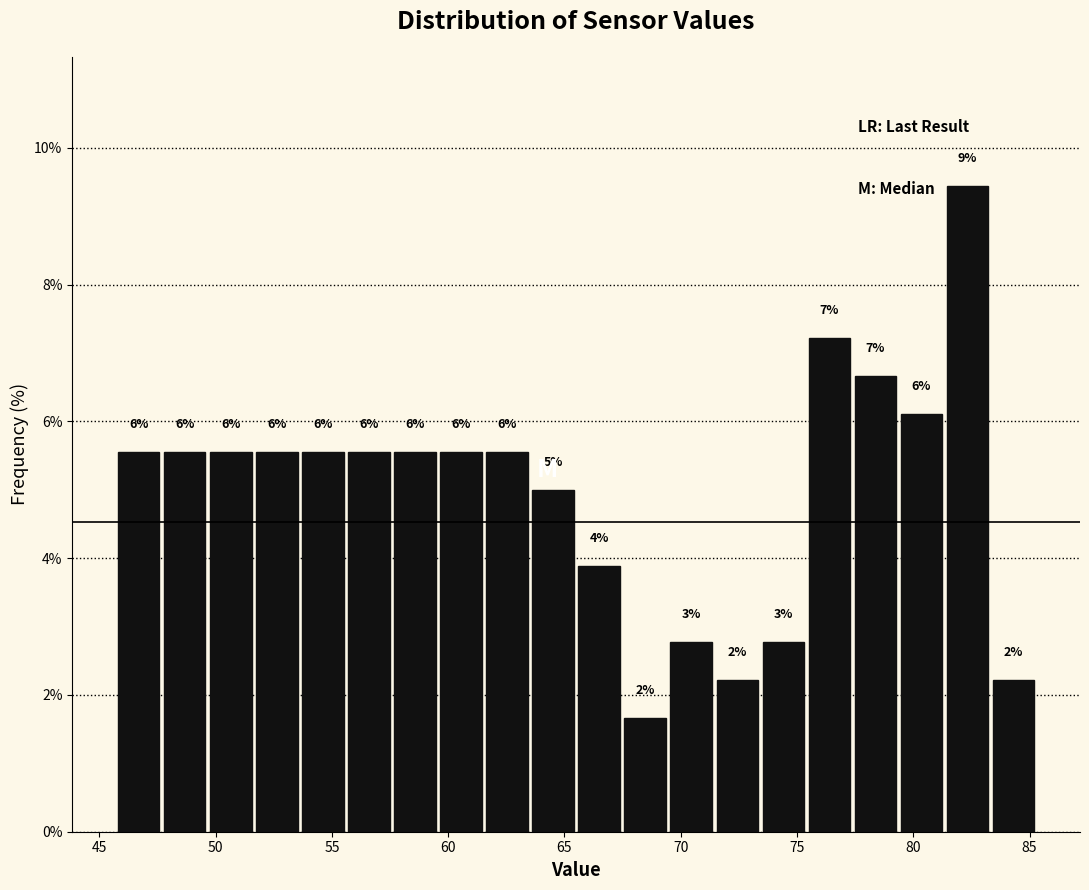

Around what value on the x-axis is the tallest bar? Give the approximate position of its centre, as read against the axis.

82.5